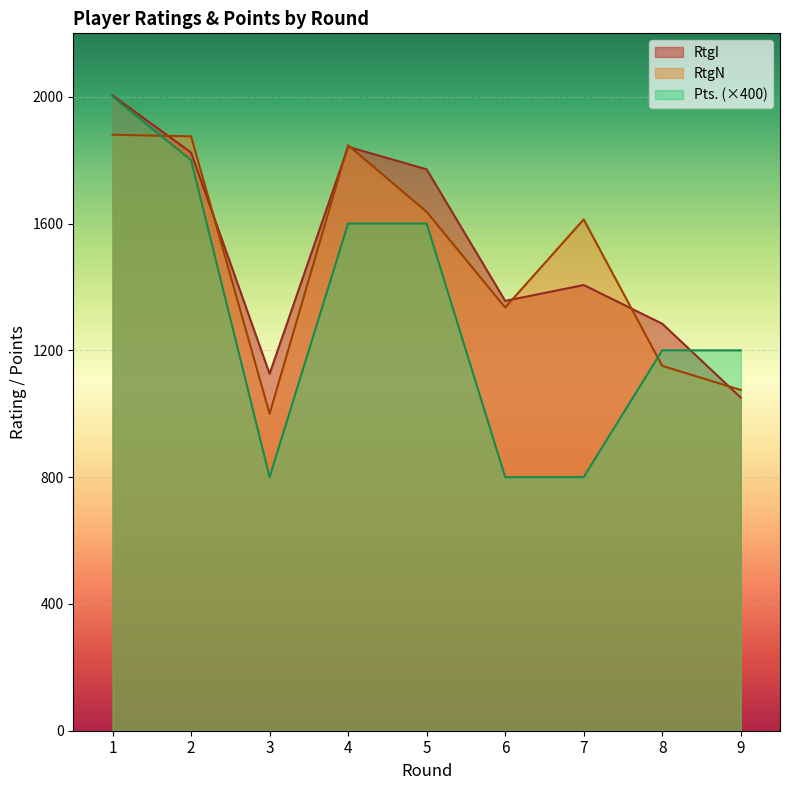

Which label corresponds to the largest value in the chart?

1